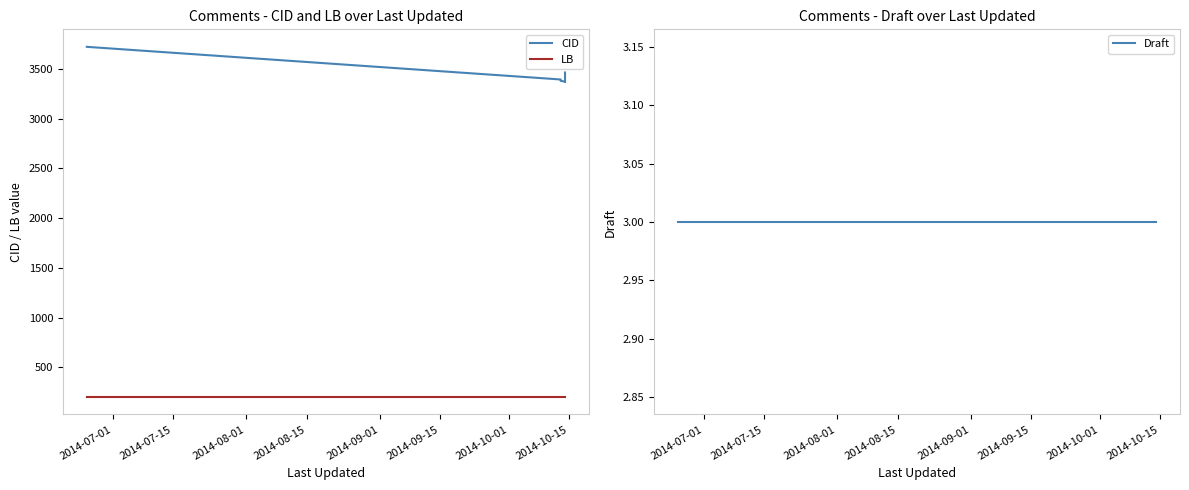

What is the average value of the Draft series?

3